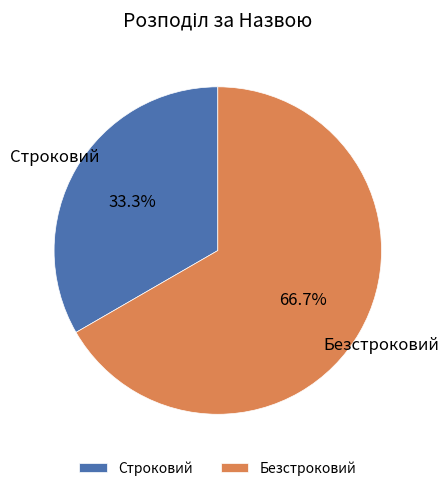

To the nearest percent, what portion does Безстроковий represent?

67%